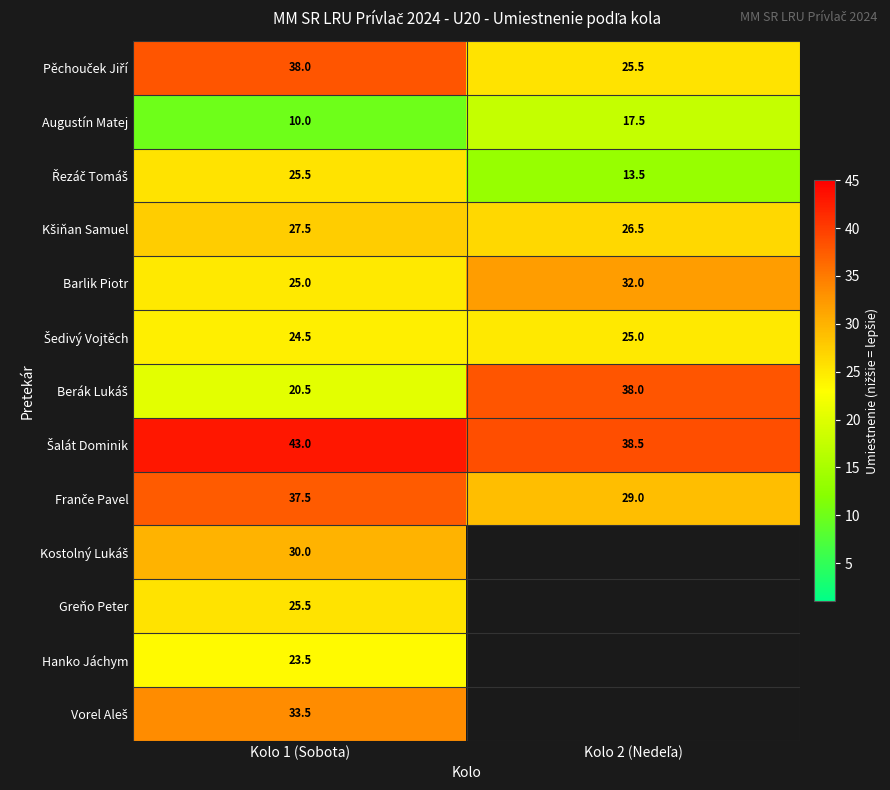

What is the difference between the highest and lowest values at Kolo 1 (Sobota)?

33.0